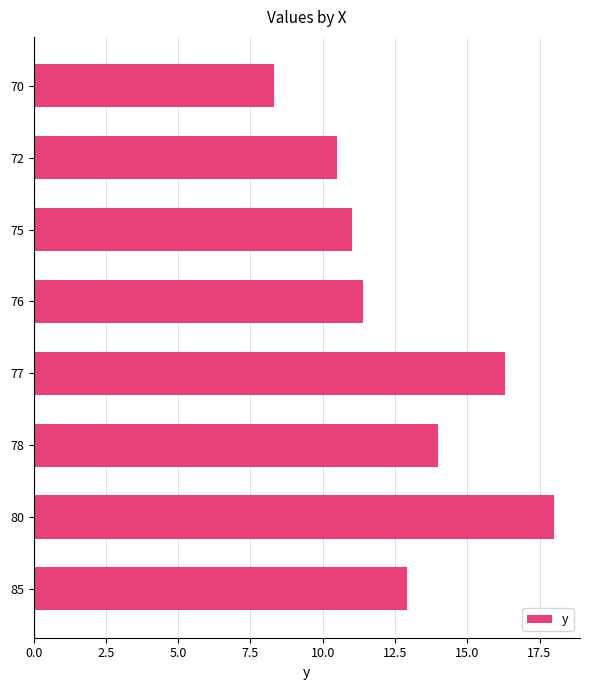

Are the bars grouped side by side (vs. stacked)?

No